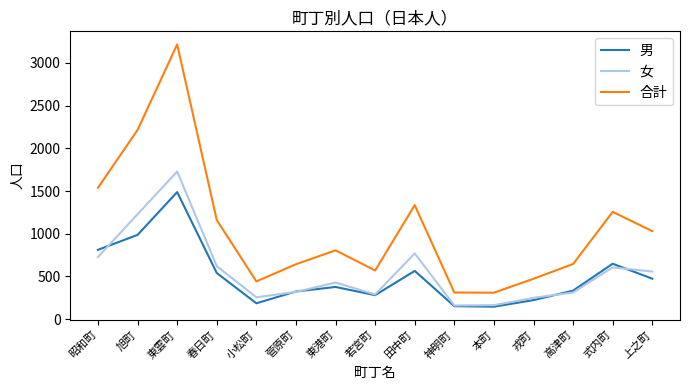

What are all the series names shown in the legend?

男, 女, 合計